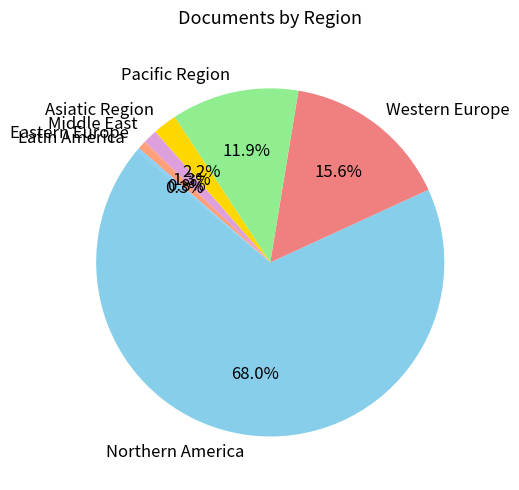

Which slice is the smallest?

Latin America